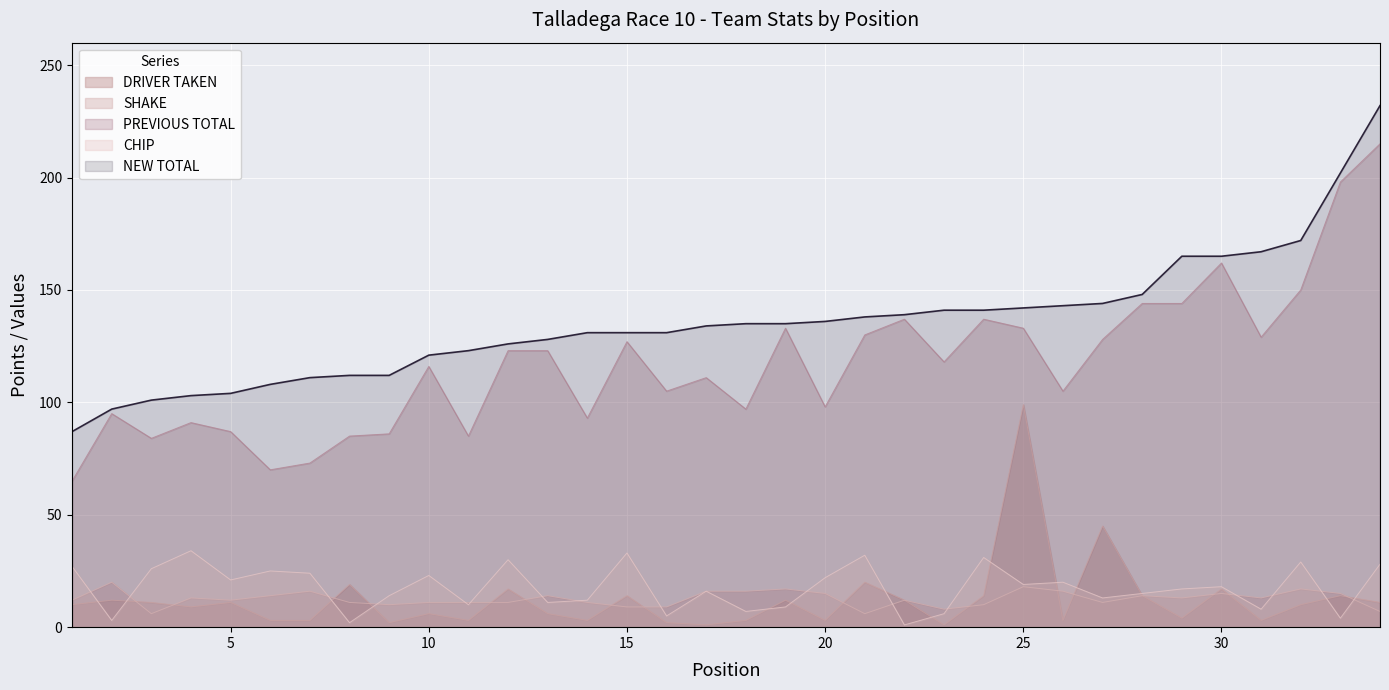

At which category does the chart reach its minimum across all series?

17